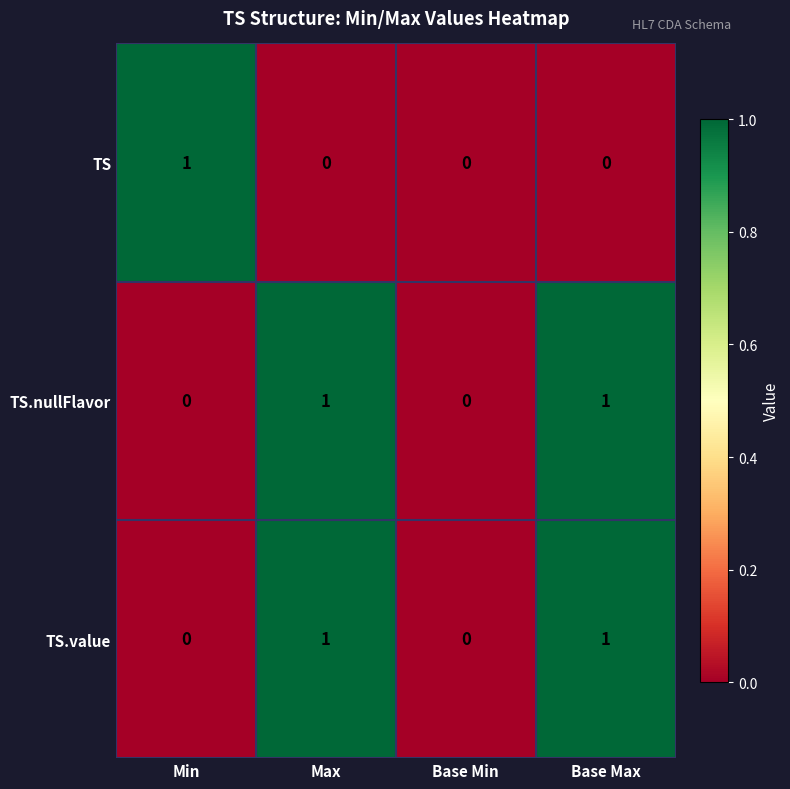

How many TS.nullFlavor values are between 0 and 1?

4